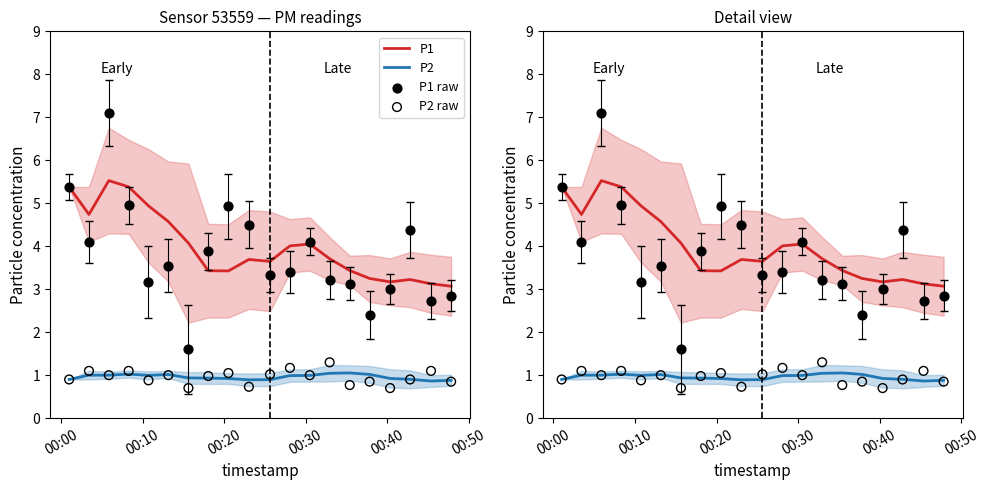

At how many categories does at least one series exceed 6?

1